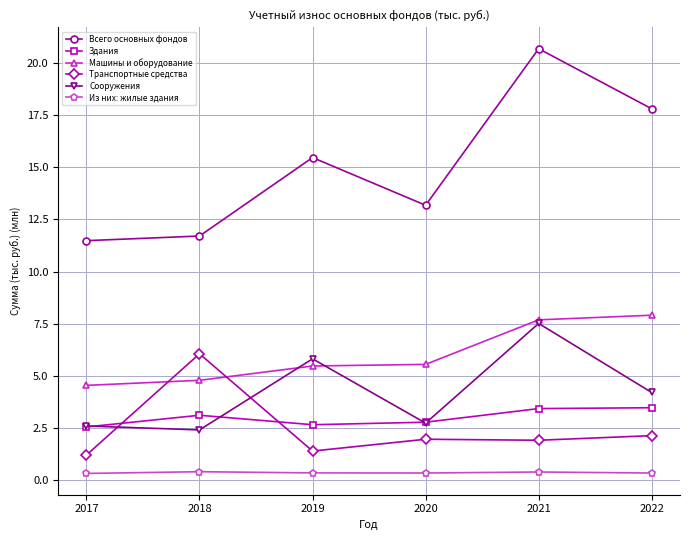

What is the highest value of the Всего основных фондов series?

20.7